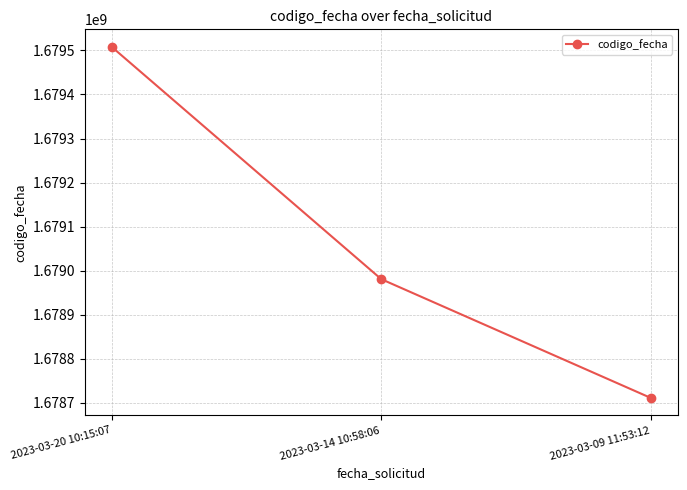

The chart shows a value of 1678710660 at 2023-03-09 11:53:12. True or false?

True